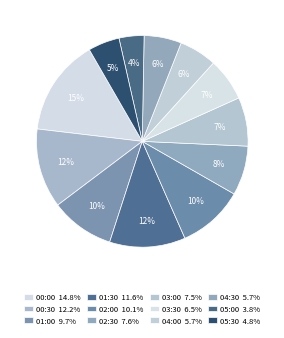

True or false: 00:00 accounts for 5% of the total.

False